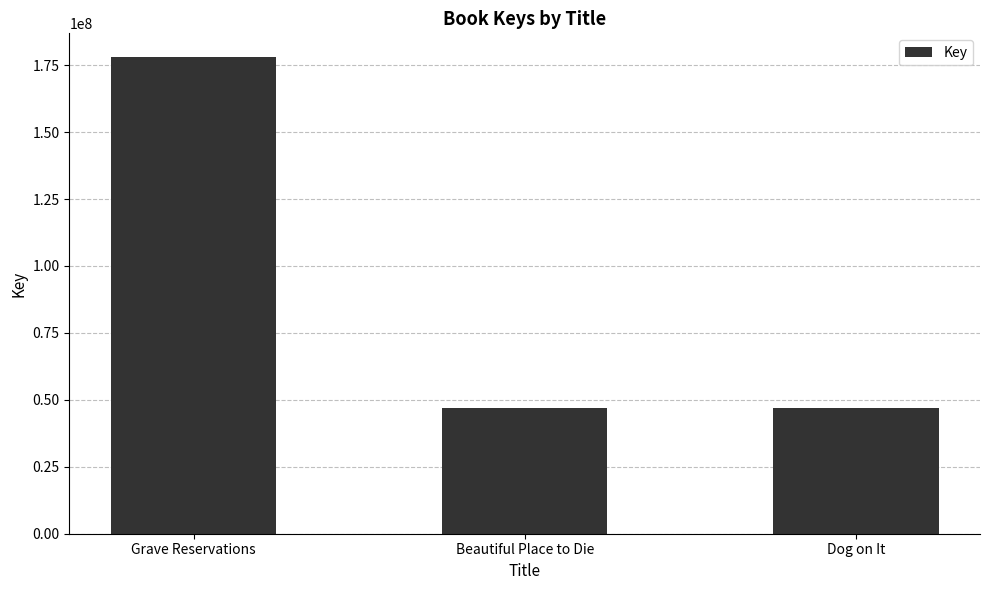

Is it true that the value at Beautiful Place to Die is 22922116?

False